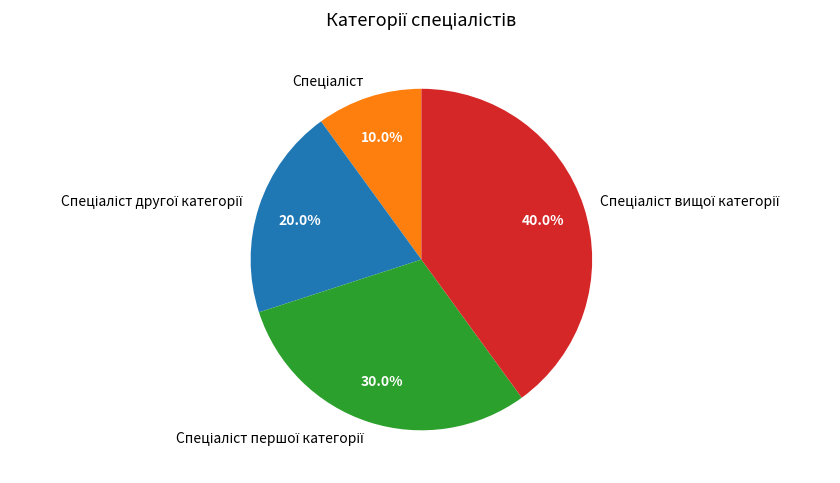

Is there a majority slice in this chart?

No